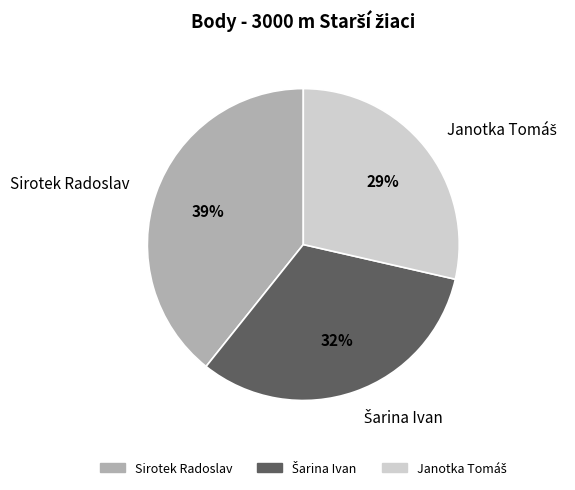

Does Sirotek Radoslav account for over 50% of the chart?

No